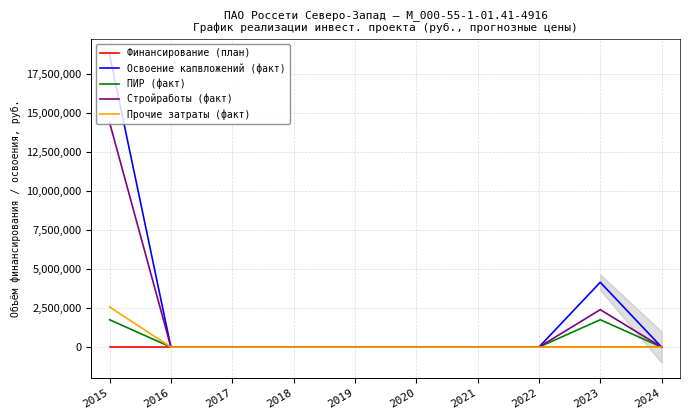

What are all the series names shown in the legend?

Финансирование (план), Освоение капвложений (факт), ПИР (факт), Стройработы (факт), Прочие затраты (факт)